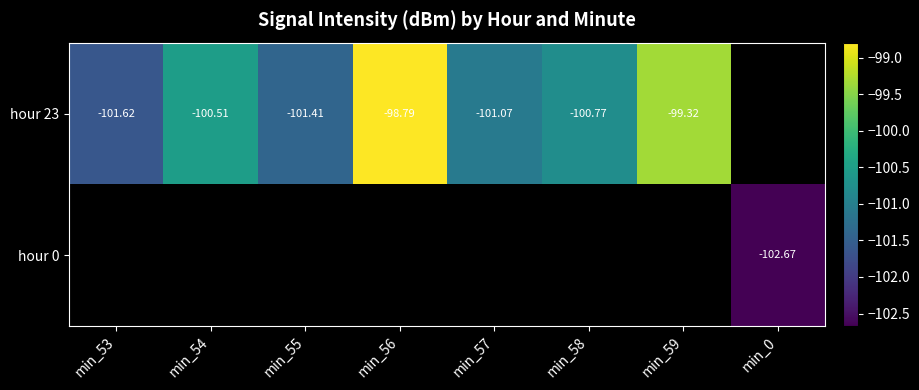

What is the smallest value displayed?

-102.7